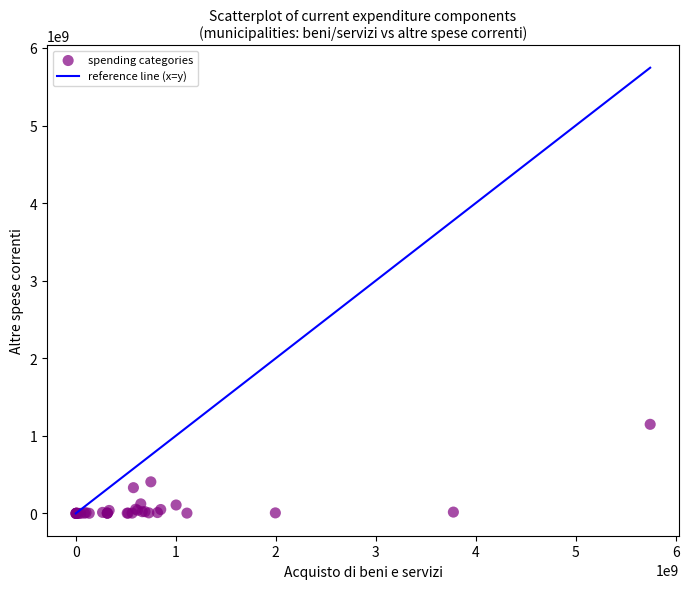

What Y value in the scatter plot is closest to 574353106?

407320739.0